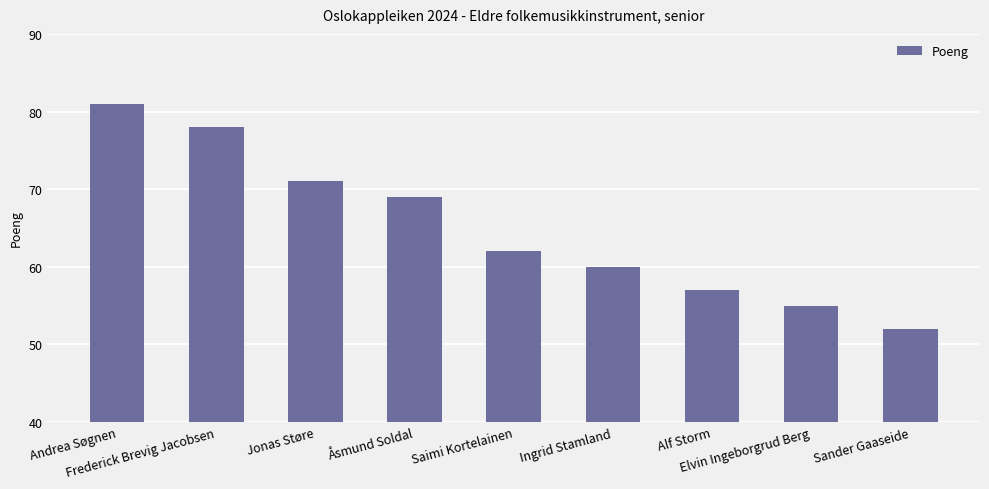

What is the sum of the values at Alf Storm and Frederick Brevig Jacobsen?

135